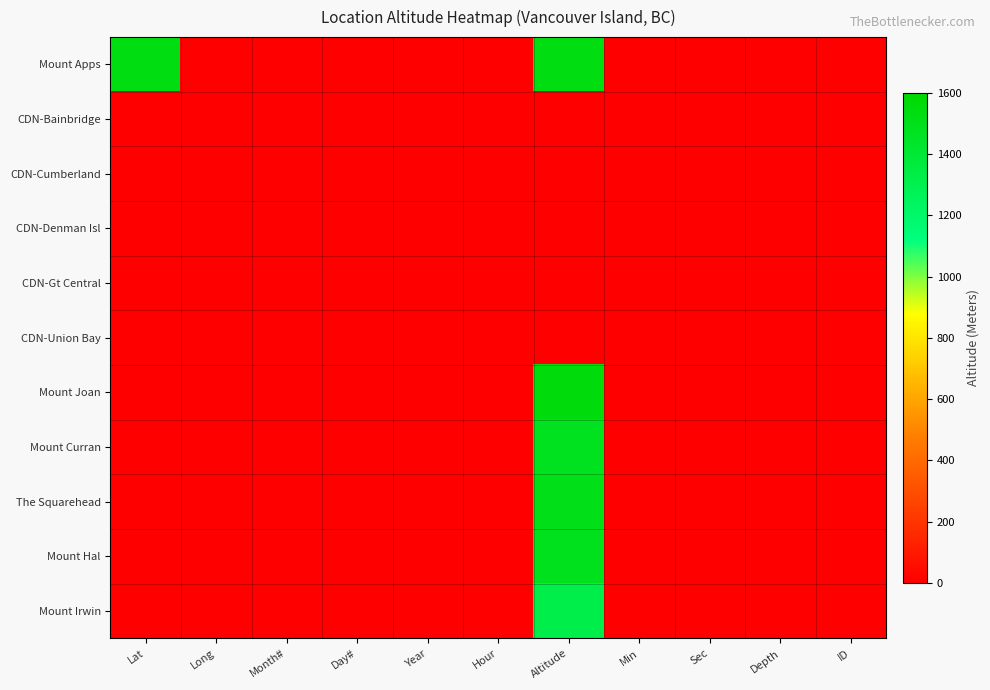

Rank the series at ID from highest to lowest value.

Mount Apps, CDN-Bainbridge, CDN-Cumberland, CDN-Denman Isl, CDN-Gt Central, CDN-Union Bay, Mount Joan, Mount Curran, The Squarehead, Mount Hal, Mount Irwin